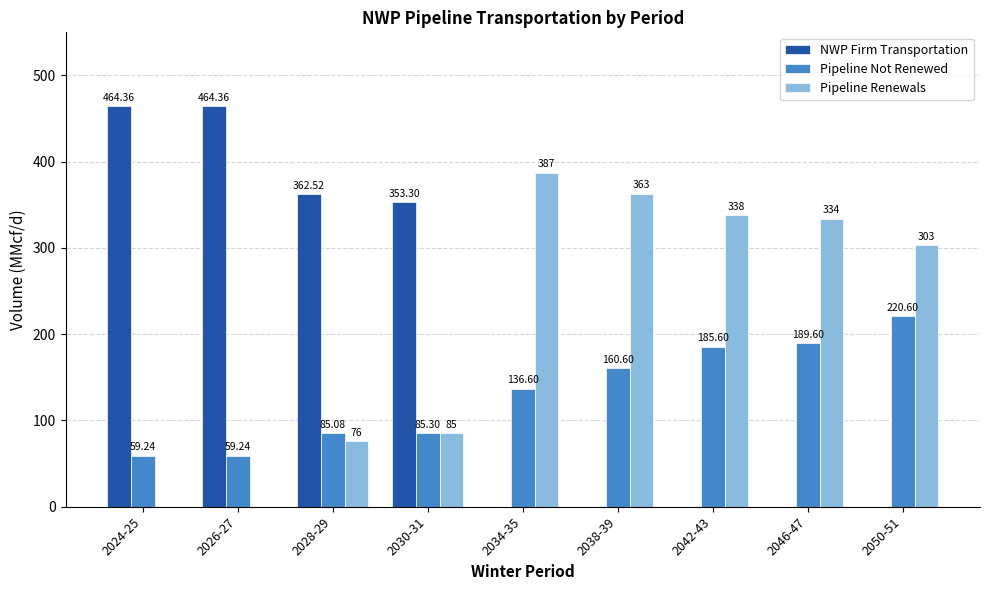

Which series changed the most between 2028-29 and 2050-51?

NWP Firm Transportation